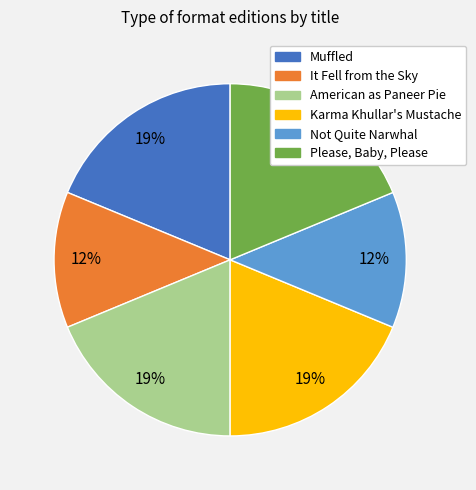

Count the number of slices in the pie.

6